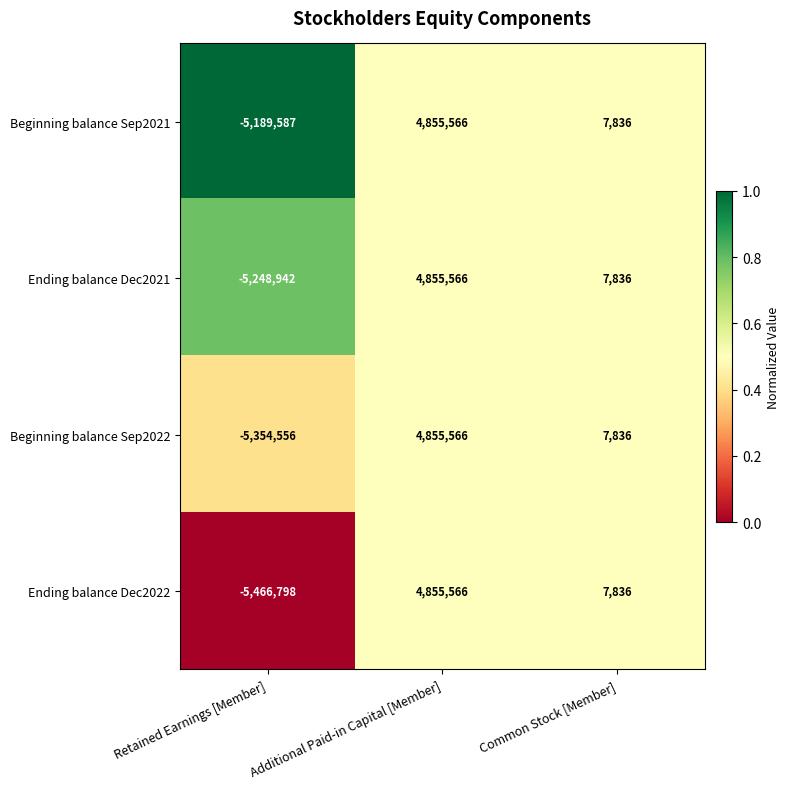

Which series has the largest range (max minus min)?

Ending balance Dec2022